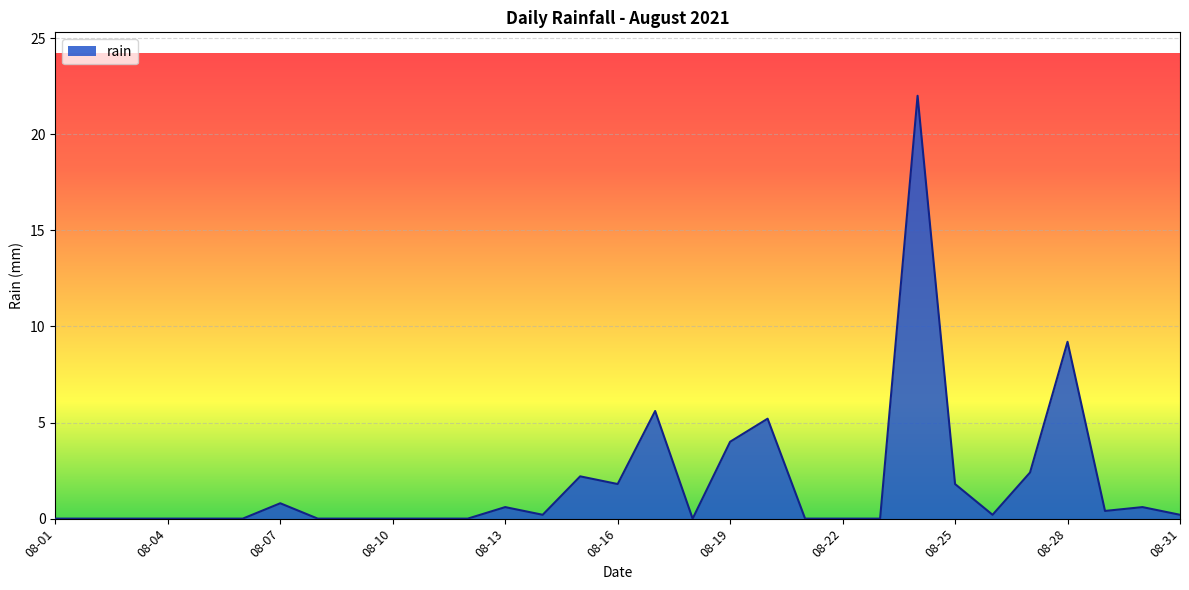

What is the average value?

1.8